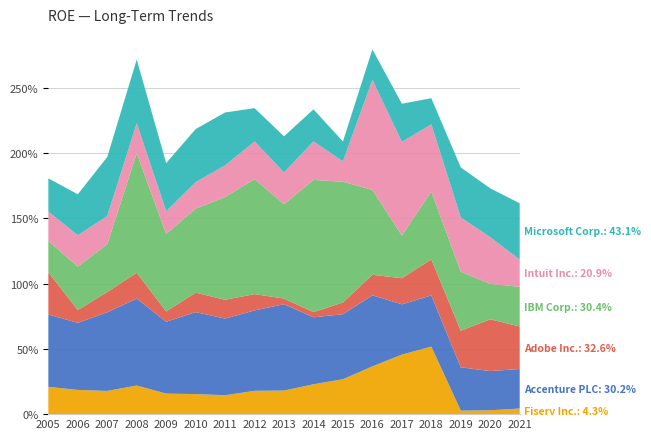

Reading right to left, transcribe all the data shown in this chart.

Fiserv Inc.: 2021=0.0	2020=0.0	2019=0.0	2018=0.5	2017=0.5	2016=0.4	2015=0.3	2014=0.2	2013=0.2	2012=0.2	2011=0.1	2010=0.2	2009=0.2	2008=0.2	2007=0.2	2006=0.2	2005=0.2
Accenture PLC: 2021=0.3	2020=0.3	2019=0.3	2018=0.4	2017=0.4	2016=0.5	2015=0.5	2014=0.5	2013=0.7	2012=0.6	2011=0.6	2010=0.6	2009=0.6	2008=0.7	2007=0.6	2006=0.5	2005=0.6
Adobe Inc.: 2021=0.3	2020=0.4	2019=0.3	2018=0.3	2017=0.2	2016=0.2	2015=0.1	2014=0.0	2013=0.0	2012=0.1	2011=0.1	2010=0.1	2009=0.1	2008=0.2	2007=0.2	2006=0.1	2005=0.3
IBM Corp.: 2021=0.3	2020=0.3	2019=0.5	2018=0.5	2017=0.3	2016=0.7	2015=0.9	2014=1.0	2013=0.7	2012=0.9	2011=0.8	2010=0.6	2009=0.6	2008=0.9	2007=0.4	2006=0.3	2005=0.2
Intuit Inc.: 2021=0.2	2020=0.4	2019=0.4	2018=0.5	2017=0.7	2016=0.8	2015=0.2	2014=0.3	2013=0.2	2012=0.3	2011=0.2	2010=0.2	2009=0.2	2008=0.2	2007=0.2	2006=0.2	2005=0.2
Microsoft Corp.: 2021=0.4	2020=0.4	2019=0.4	2018=0.2	2017=0.3	2016=0.2	2015=0.2	2014=0.2	2013=0.3	2012=0.3	2011=0.4	2010=0.4	2009=0.4	2008=0.5	2007=0.5	2006=0.3	2005=0.3